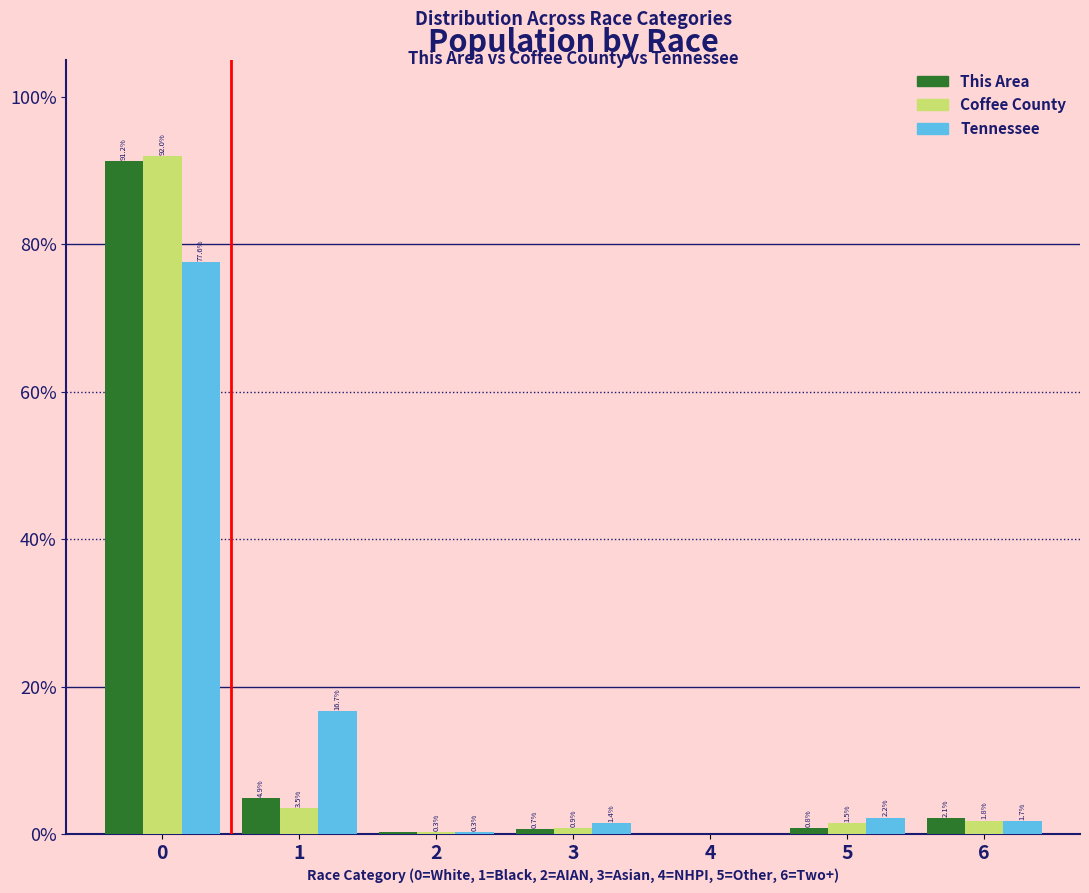

What is the sum of the This Area values at 2 and 6?

2.4